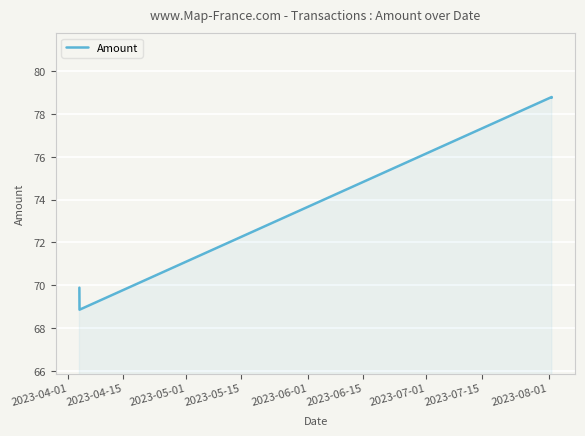

What is the difference between the maximum and minimum values?

9.9